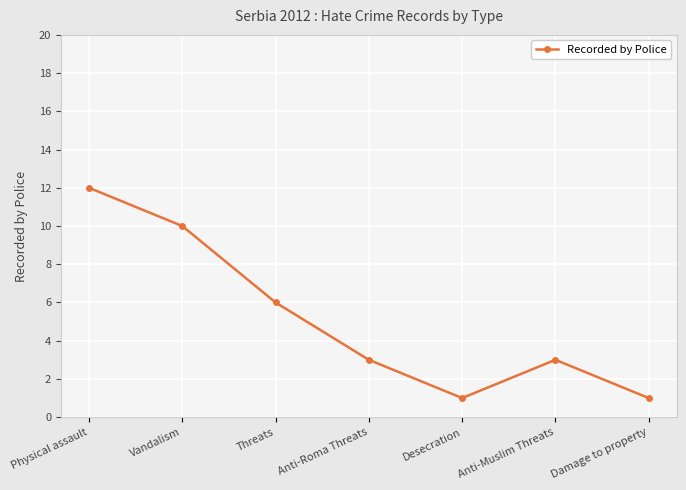

Approximately how many times larger is the value at Vandalism compared to Damage to property?

10.0